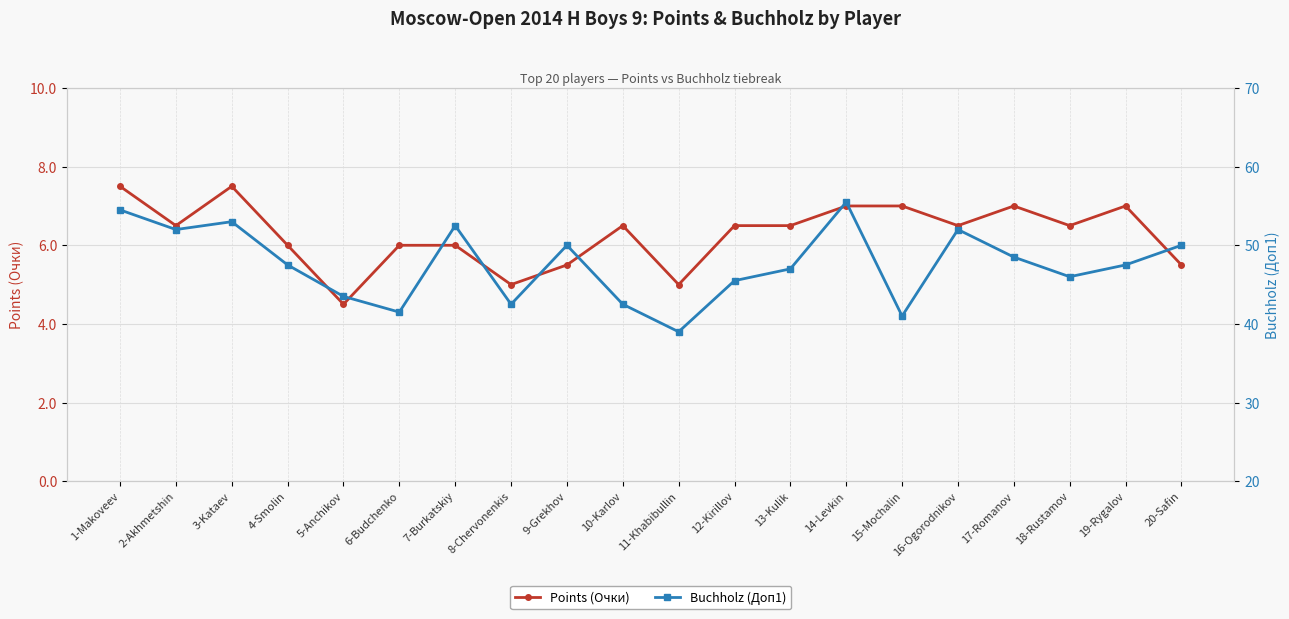

What is the difference between the highest and lowest values at 7-Burkatskiy?

46.5